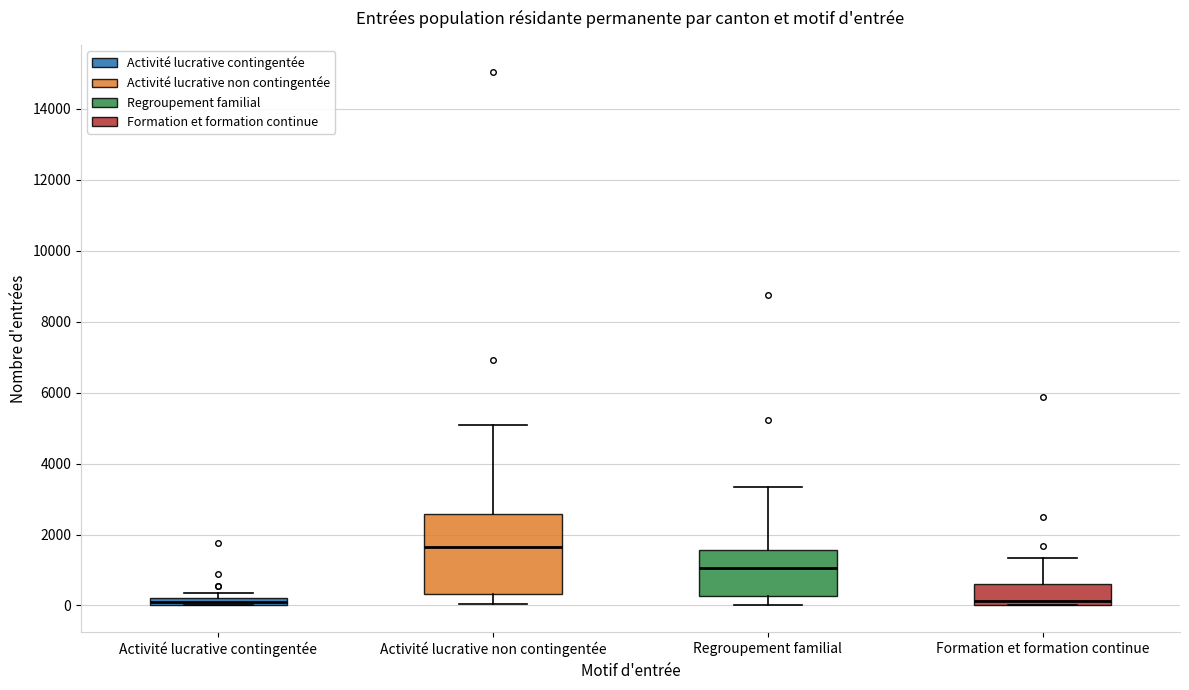

Where does the lower whisker of the box for Activité lucrative non contingentée end on the y-axis? The values are not printed on the chart, so give them approximately, as read against the axis.

0